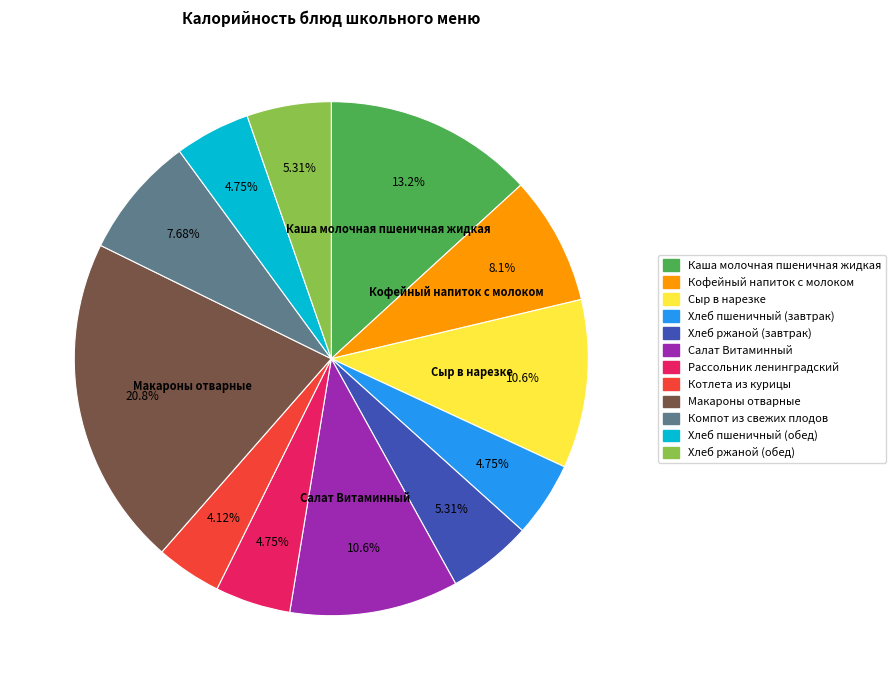

Does Рассольник ленинградский account for over 50% of the chart?

No